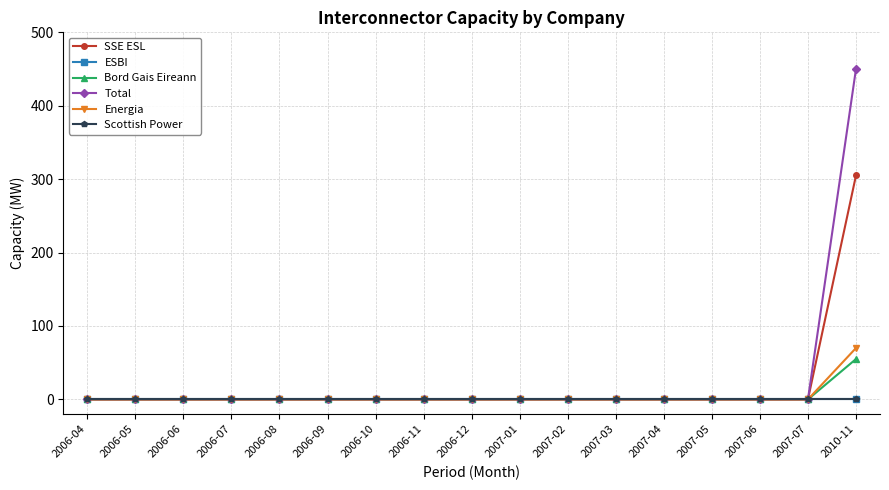

Which category has the lowest value in the Scottish Power series?

2006-04